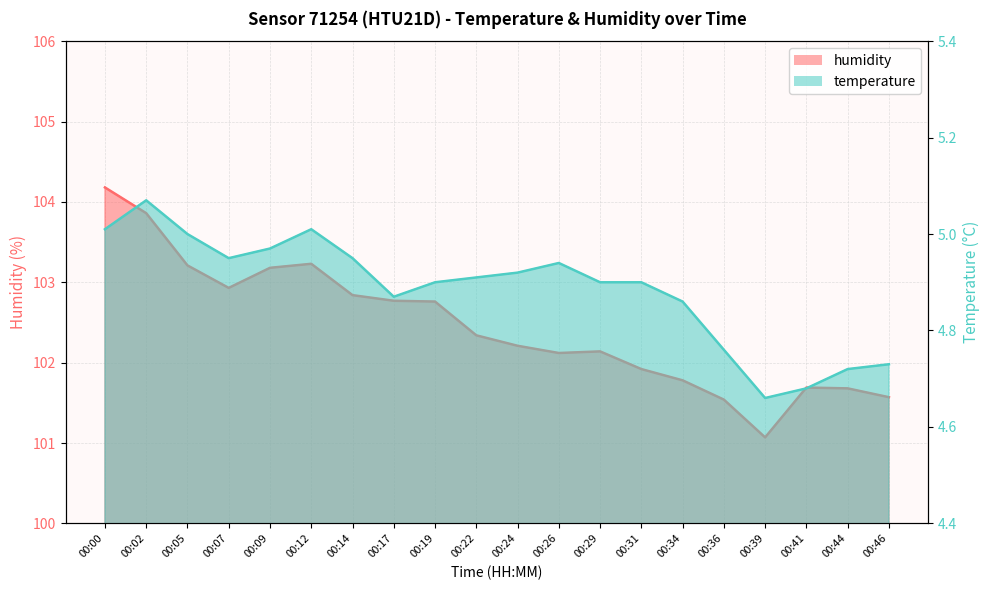

How many values in the humidity series exceed 102?

13